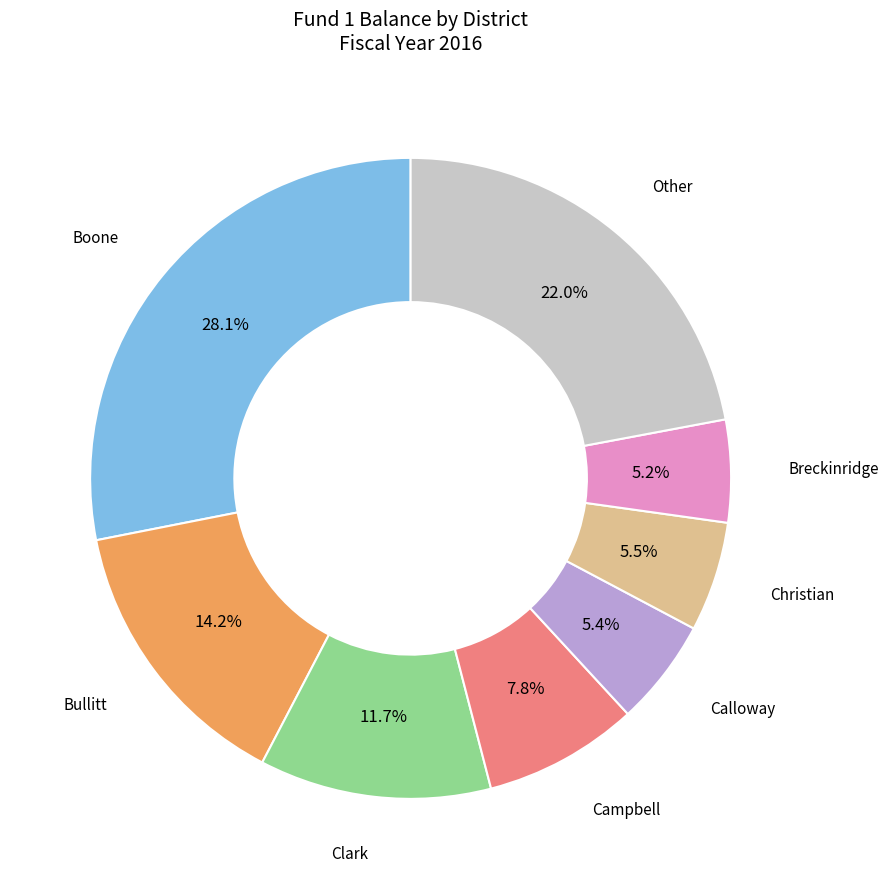

Is there any slice that represents more than half of the pie?

No